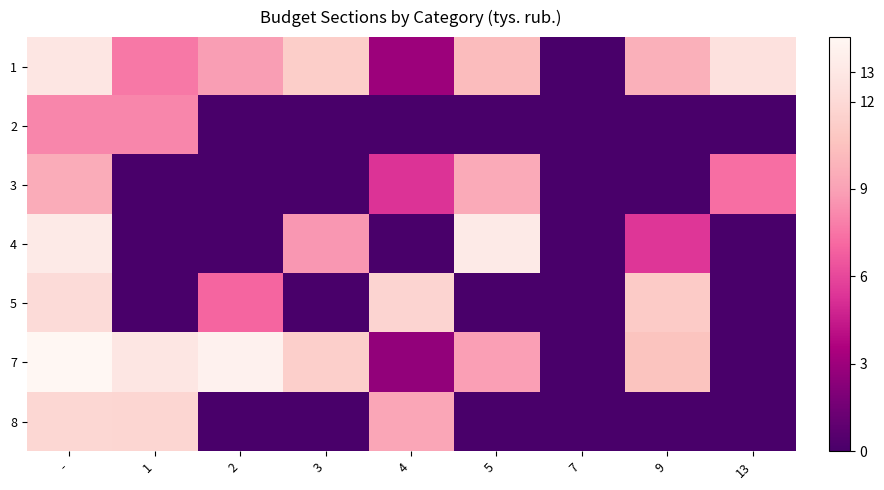

At how many categories does at least one series exceed 10?

8